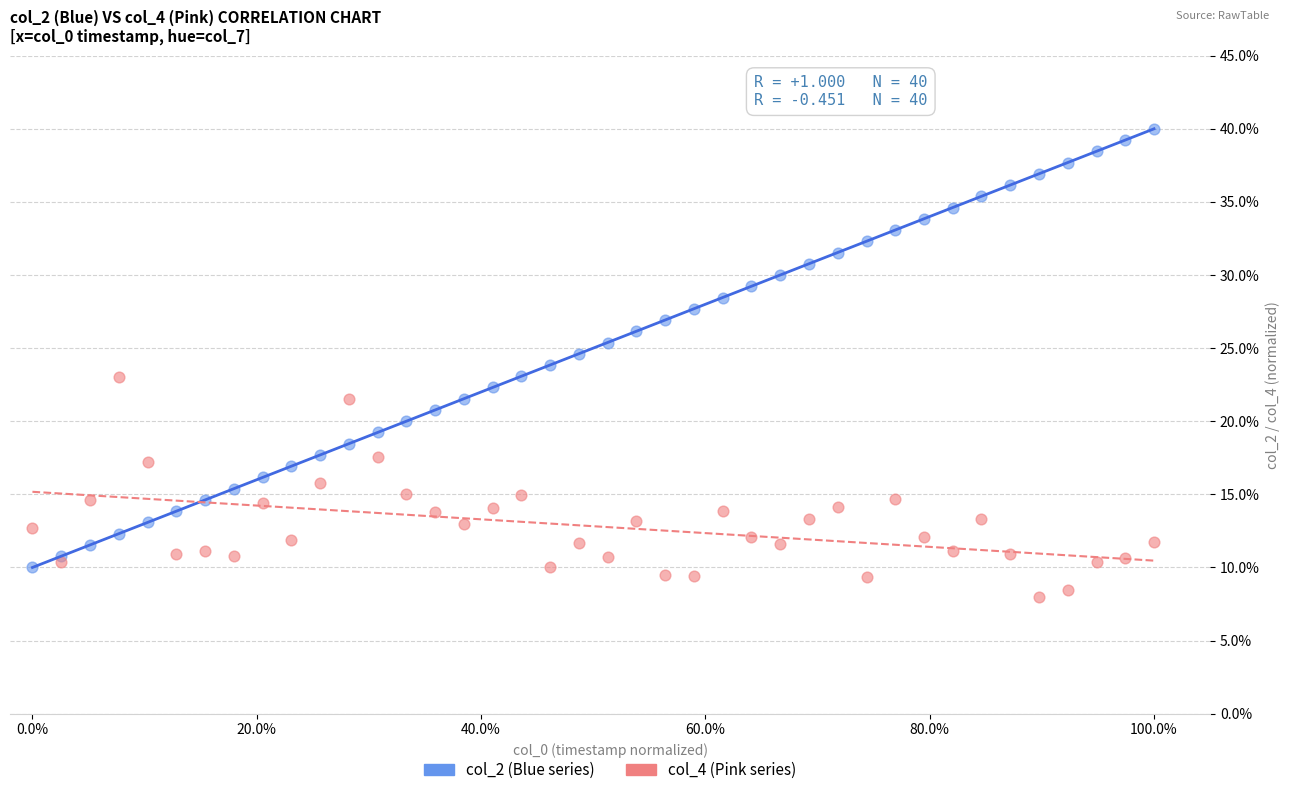

What is the X range (max minus min) for the scatter plot?

100.0